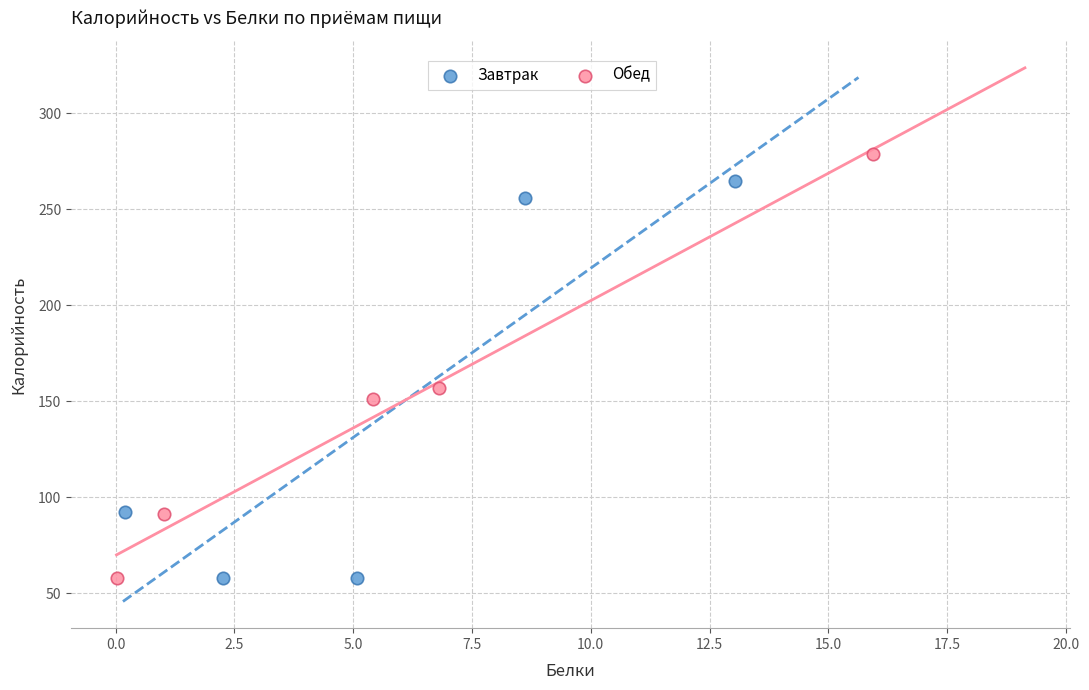

What are all the series names shown in the legend?

Завтрак, Обед